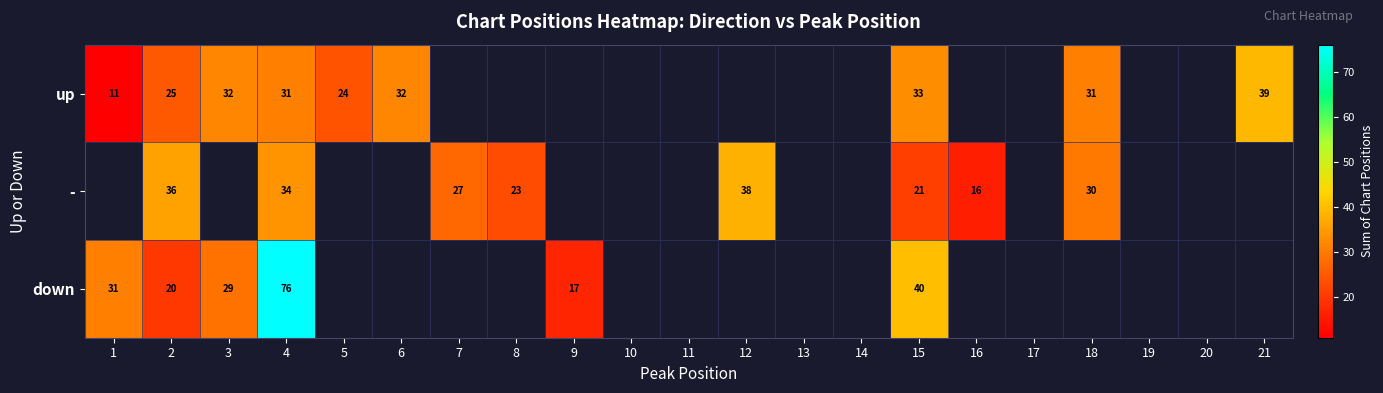

The value of up at 3 is 7. True or false?

False